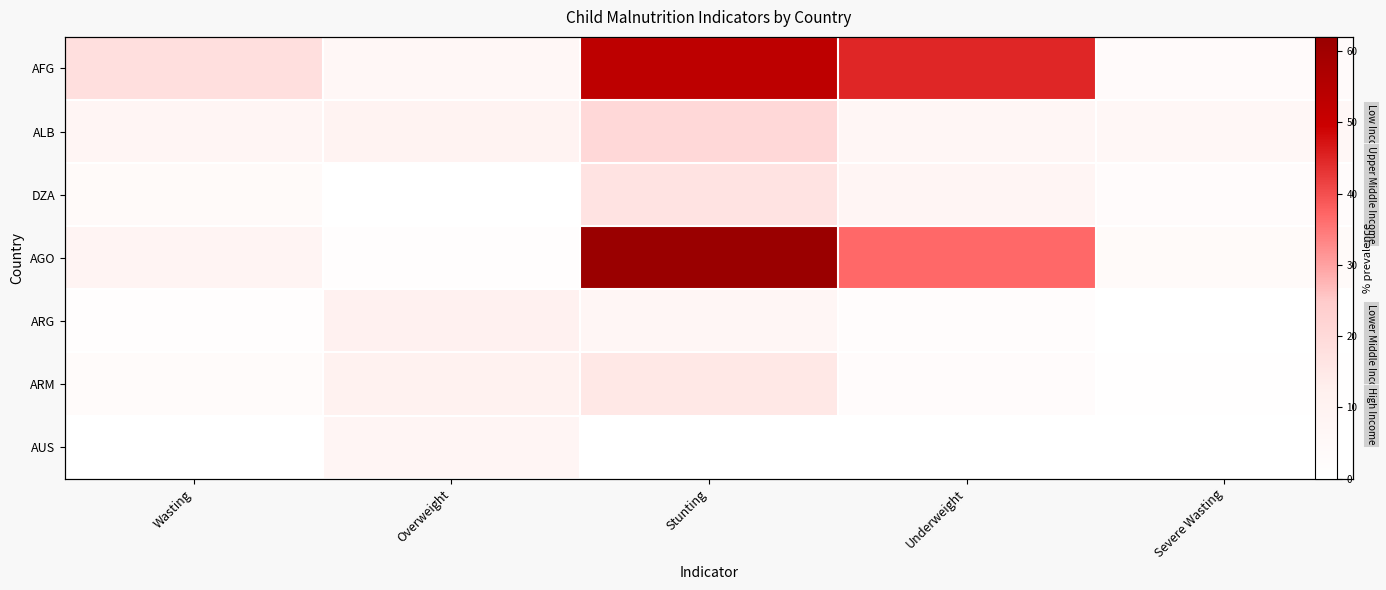

Is it true that ALB equals 35.1 at Stunting?

False